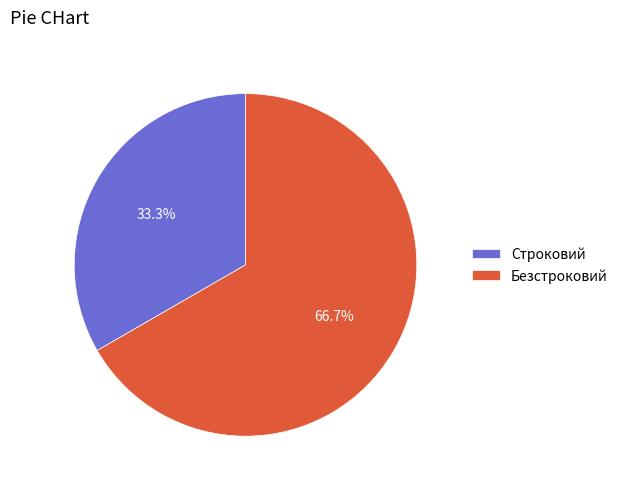

Which category has the biggest portion of the pie?

Безстроковий